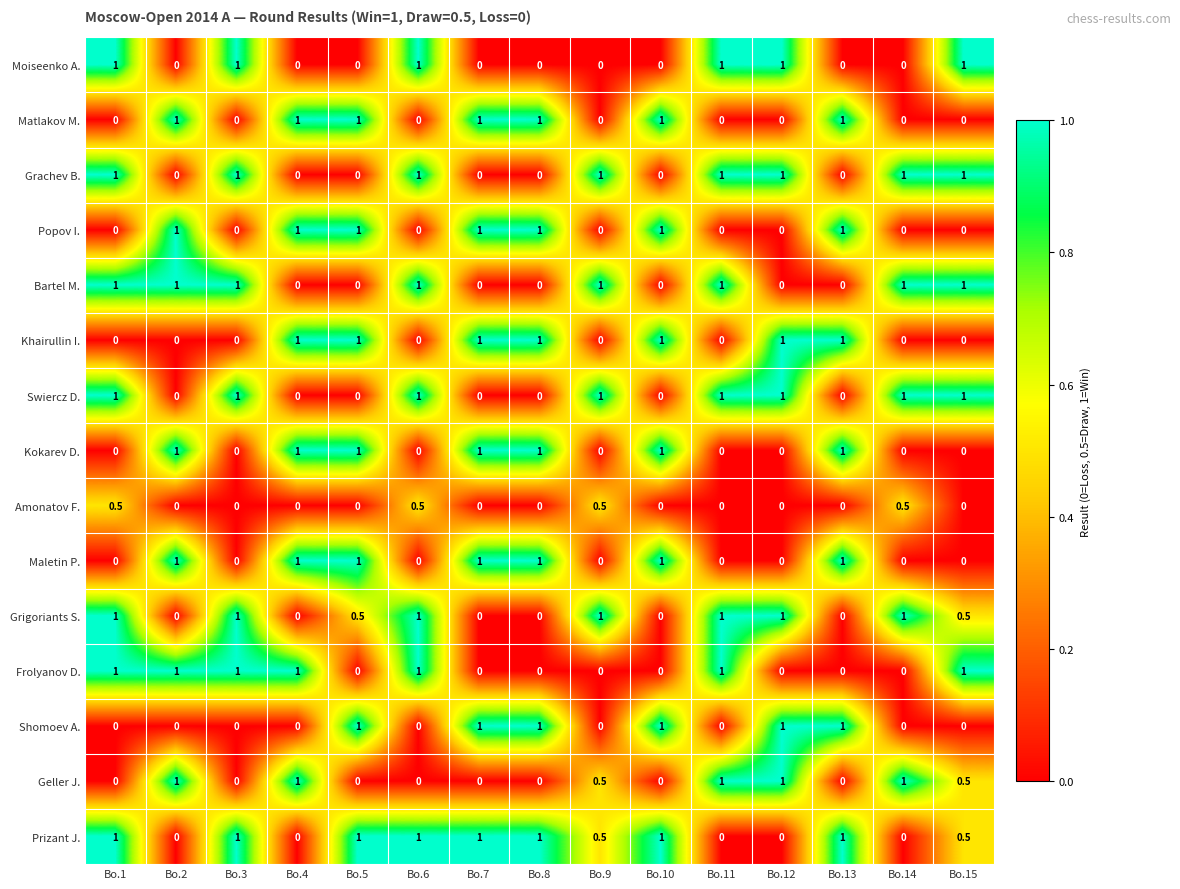

What value does the Shomoev A. series have at Bo.5?

1.0